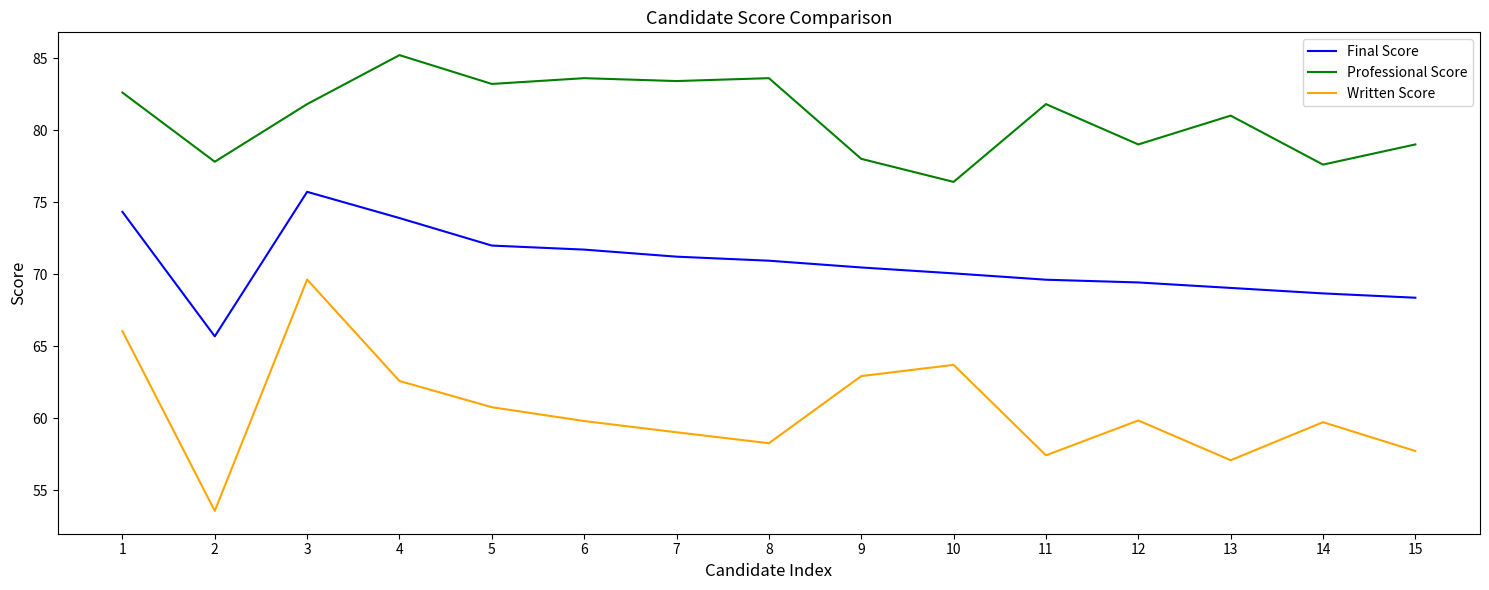

What are all the series names shown in the legend?

Final Score, Professional Score, Written Score